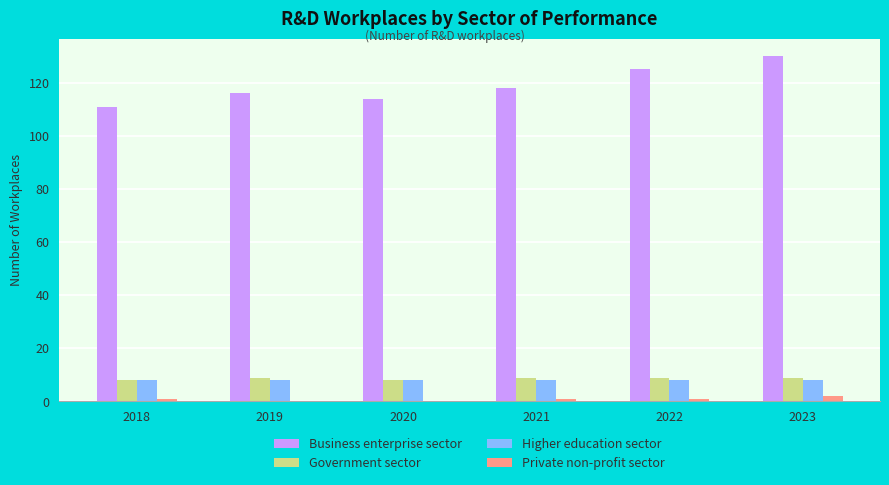

Are the bars grouped side by side (vs. stacked)?

Yes